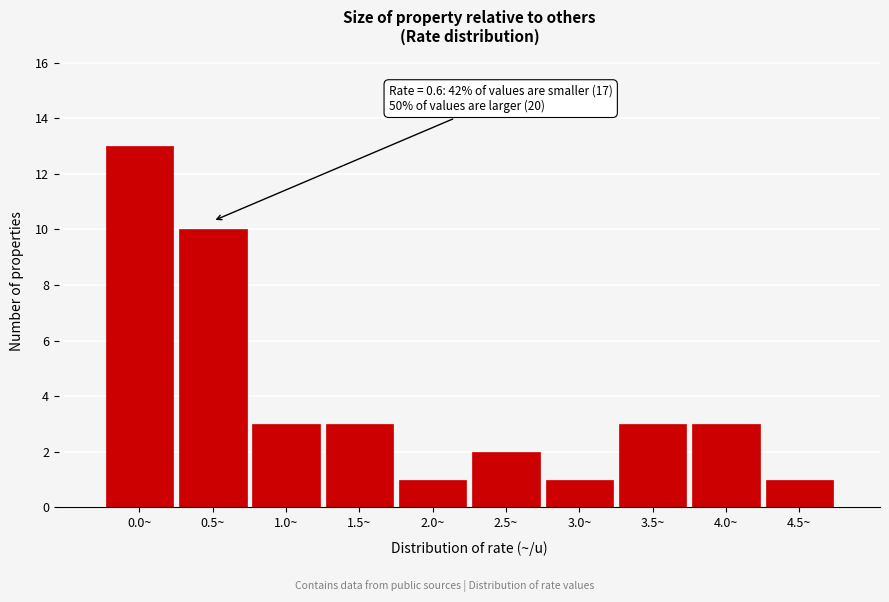

Reading left to right, list all the values displayed in this chart.

0.0~=13	0.5~=10	1.0~=3	1.5~=3	2.0~=1	2.5~=2	3.0~=1	3.5~=3	4.0~=3	4.5~=1